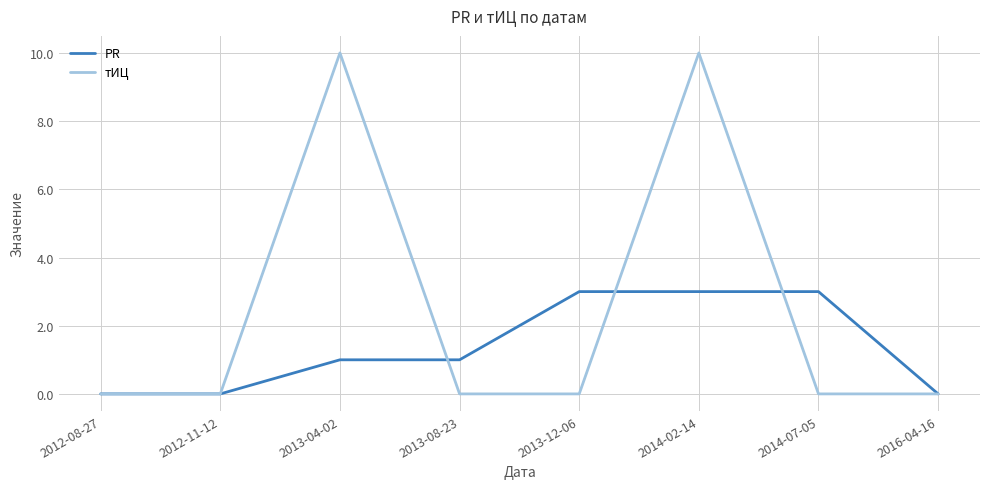

The value of PR at 2013-12-06 is 1. True or false?

False